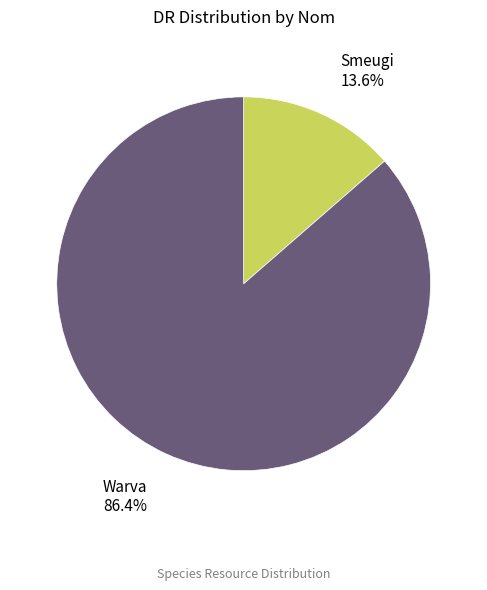

What is the largest slice in the pie chart?

Warva